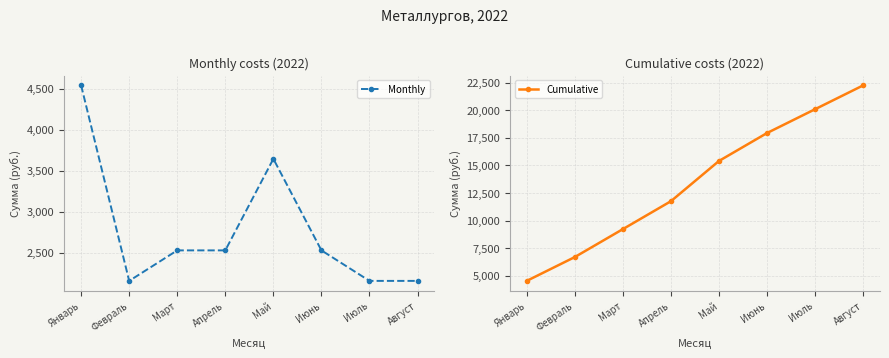

True or false: Cumulative and Monthly cross at least once.

False